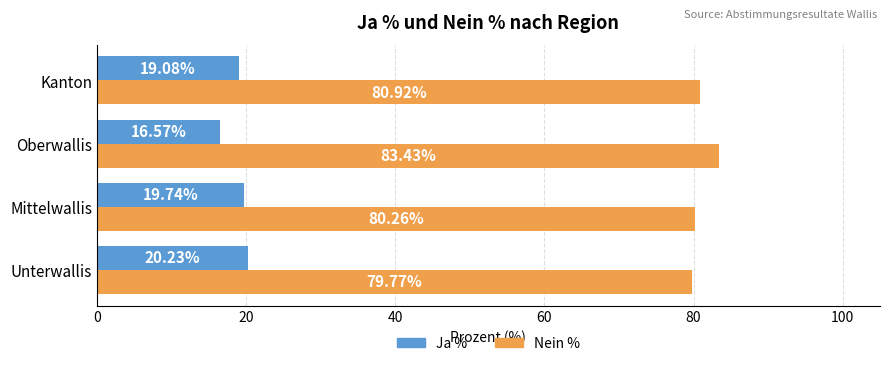

What is the spread (max minus min) of values at Unterwallis?

59.5